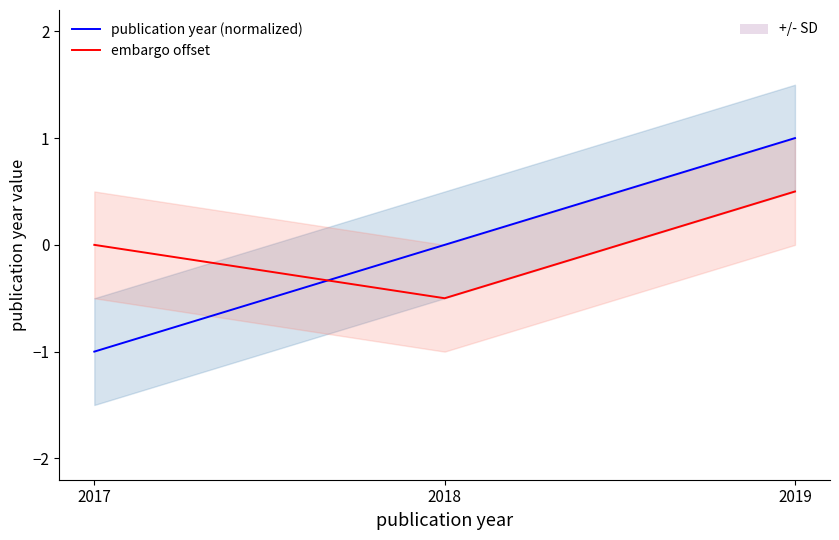

At which label is embargo offset closest to 0?

2017